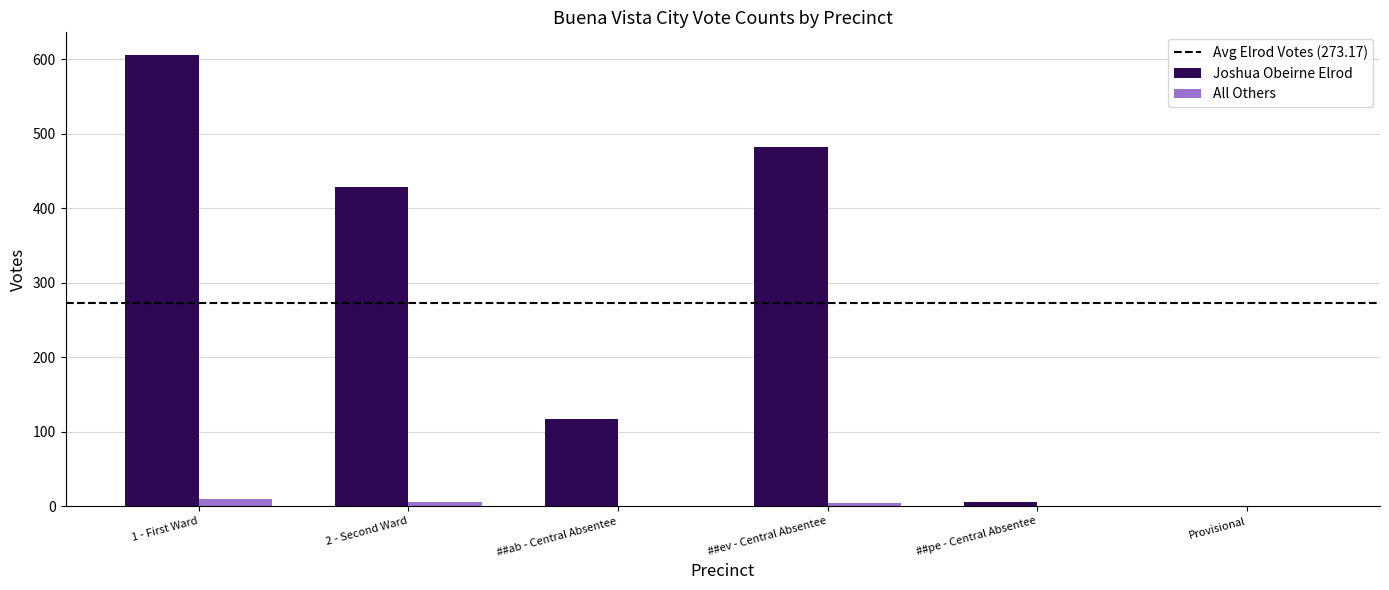

What is the total value across all series at 2 - Second Ward?

434